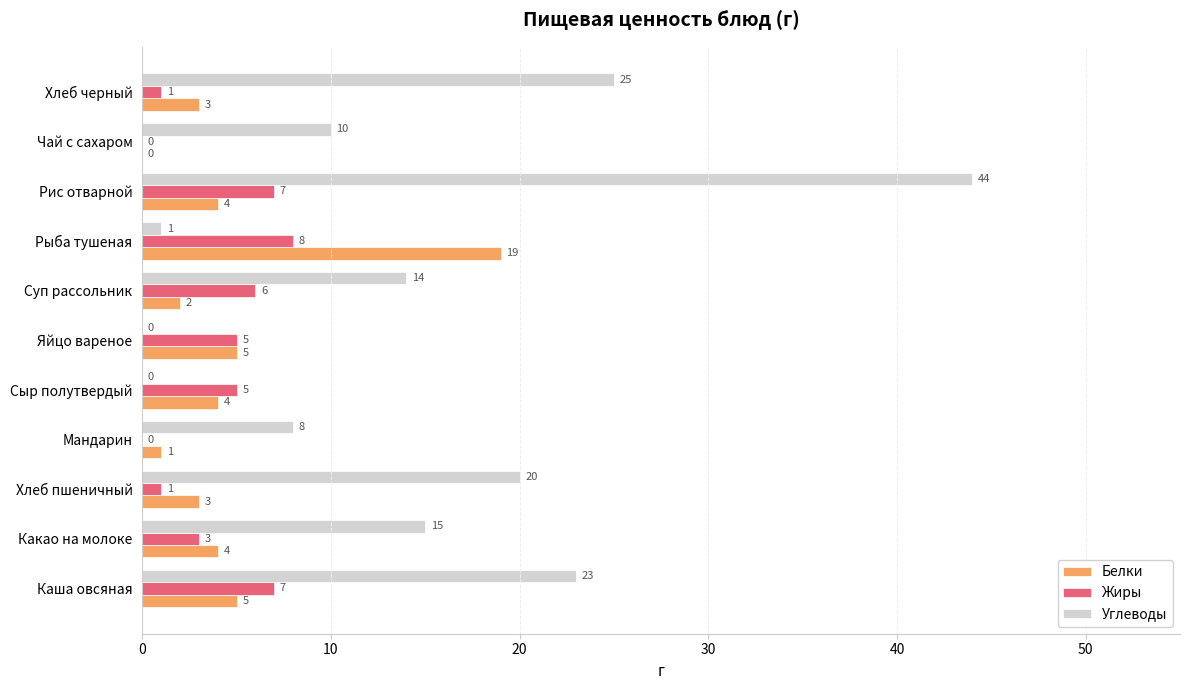

What is the greatest value displayed?

44